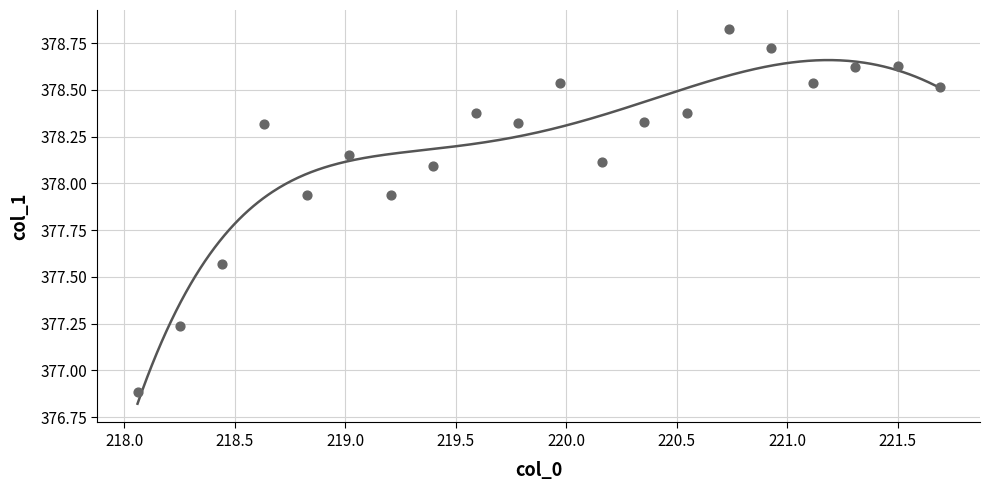

What Y value in the scatter plot is closest to 377?

376.9